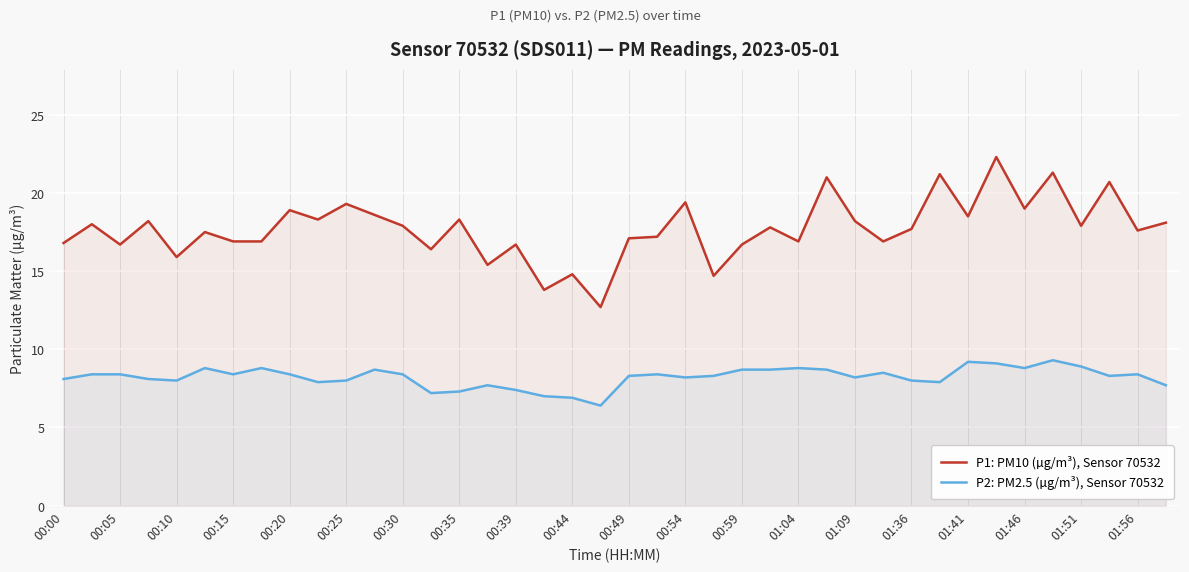

Which series has the largest range (max minus min)?

P1: PM10 (µg/m³), Sensor 70532